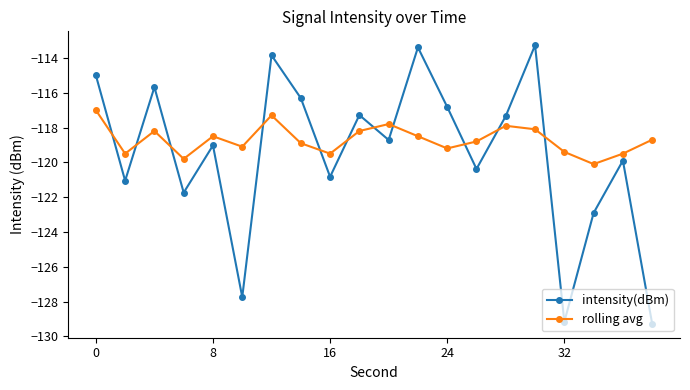

True or false: rolling avg and intensity(dBm) intersect in this chart.

True